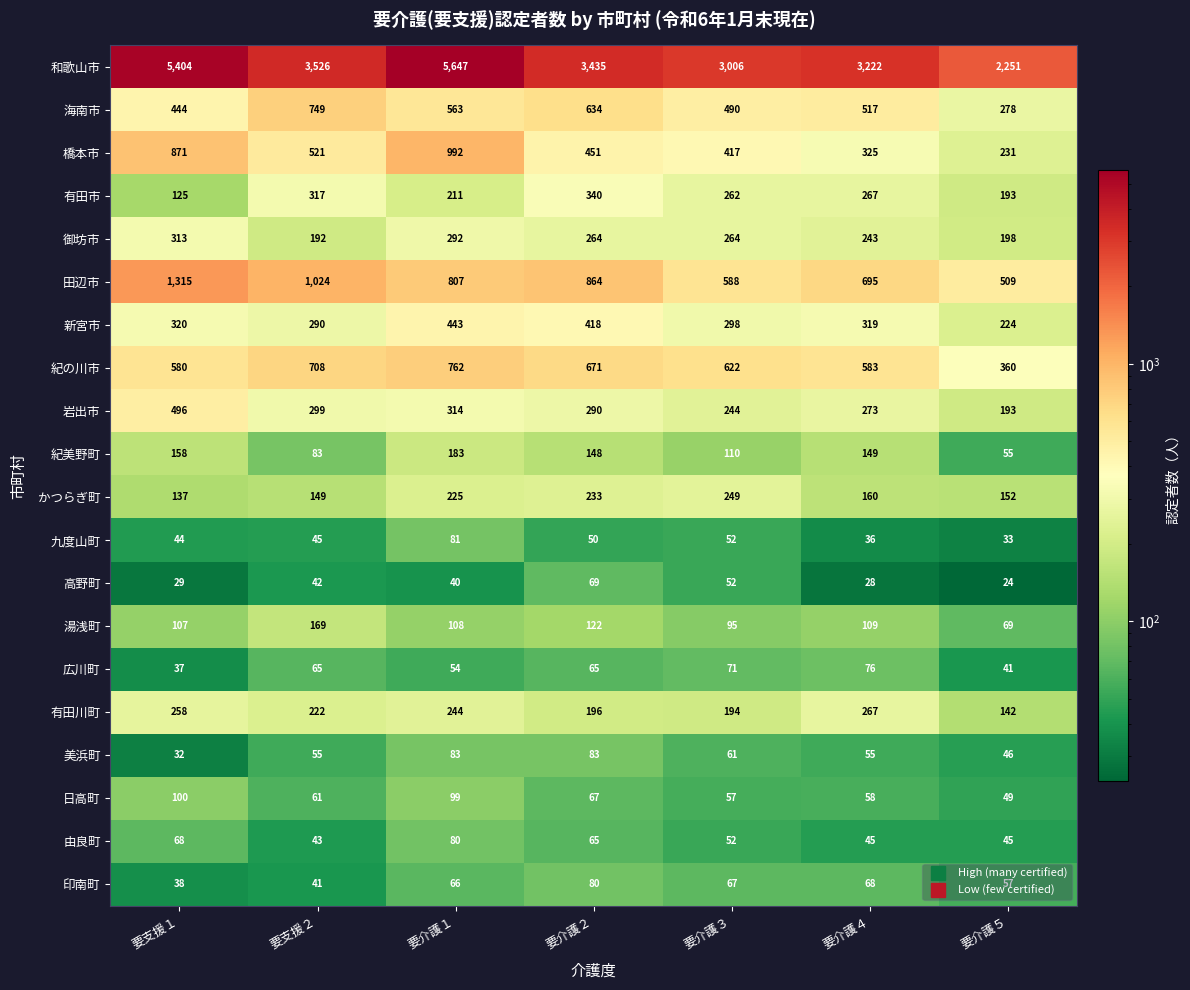

What is the total value across all series at 要介護１?

11294